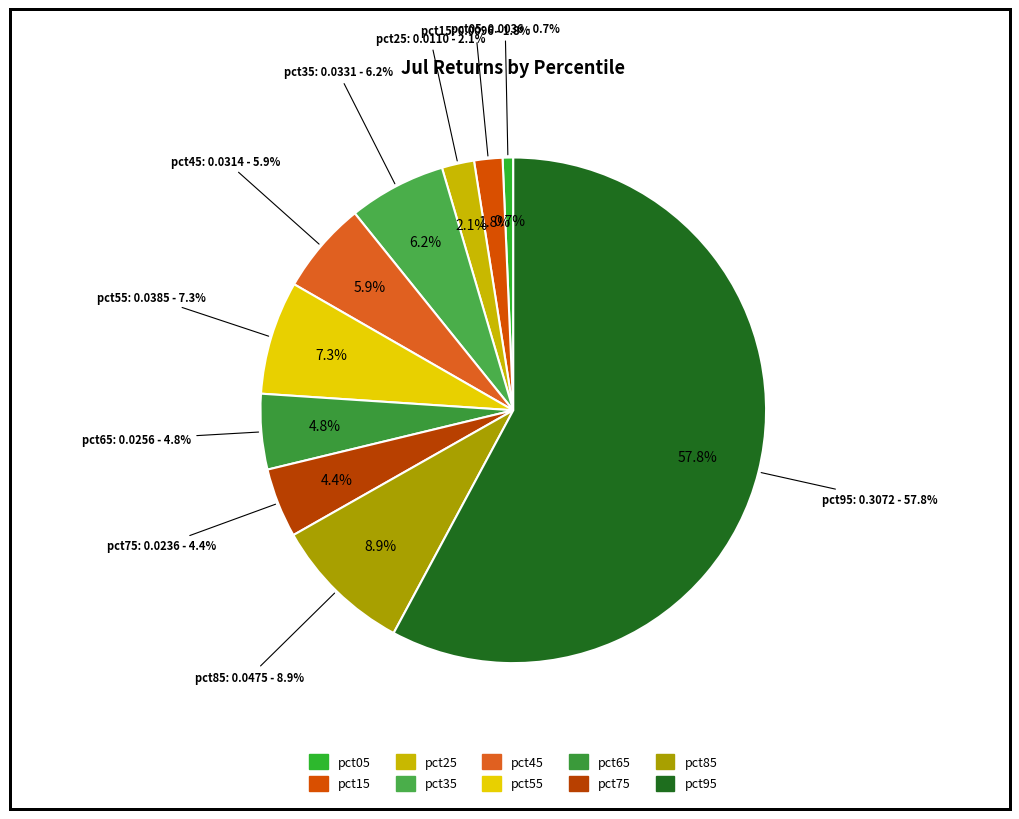

Between pct85 and pct65, which is larger?

pct85